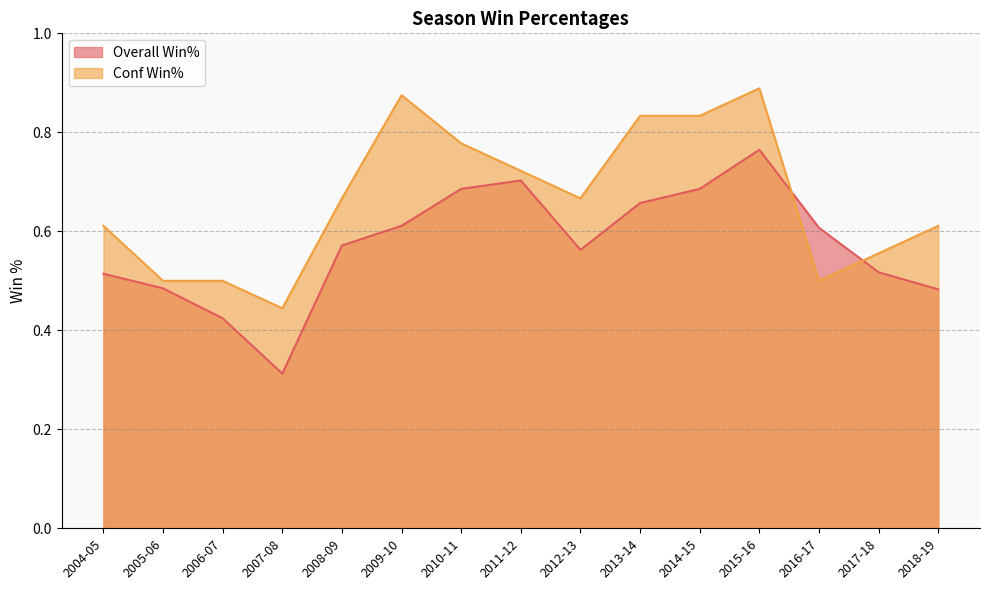

Where do Conf Win% and Overall Win% first cross each other?

2015-16 and 2016-17